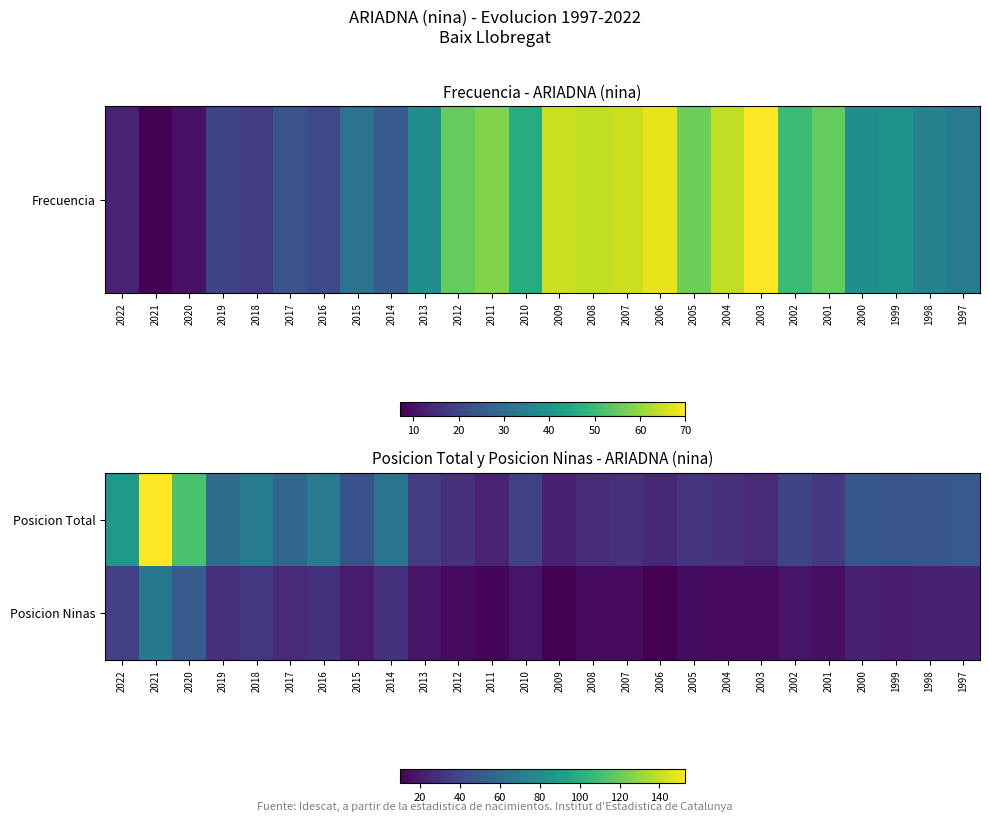

Reading left to right, what are all the values shown in this chart?

Posicion Total: 2022=87	2021=153	2020=112	2019=61	2018=70	2017=57	2016=69	2015=46	2014=65	2013=35	2012=29	2011=24	2010=38	2009=23	2008=28	2007=29	2006=26	2005=32	2004=29	2003=27	2002=39	2001=34	2000=49	1999=47	1998=48	1997=50
Posicion Ninas: 2022=37	2021=68	2020=51	2019=29	2018=33	2017=27	2016=31	2015=21	2014=31	2013=18	2012=14	2011=12	2010=18	2009=10	2008=14	2007=14	2006=10	2005=15	2004=14	2003=14	2002=18	2001=16	2000=23	1999=21	1998=23	1997=23